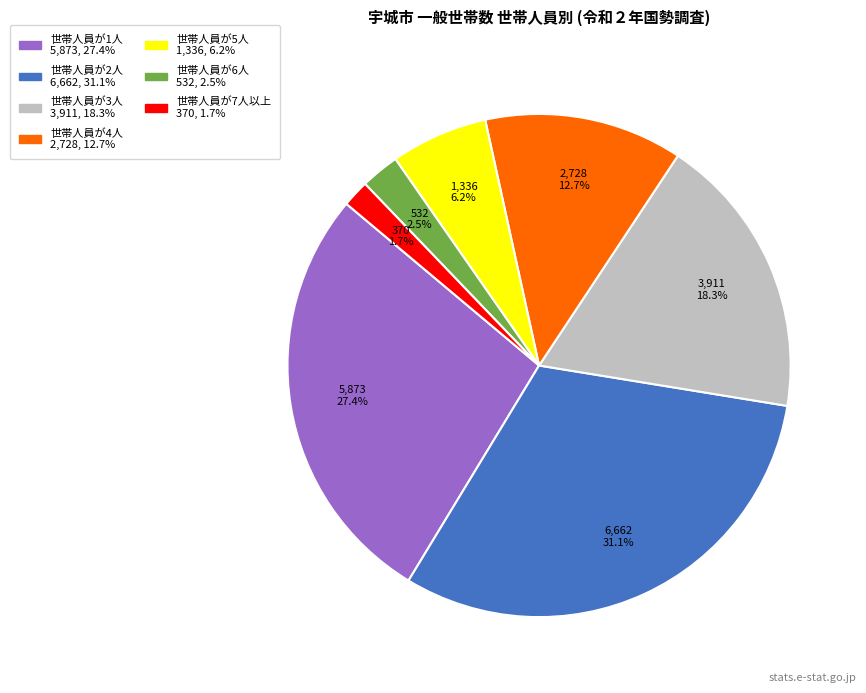

Approximately how many times larger is the value at 世帯人員が1人 compared to 世帯人員が3人?

1.5